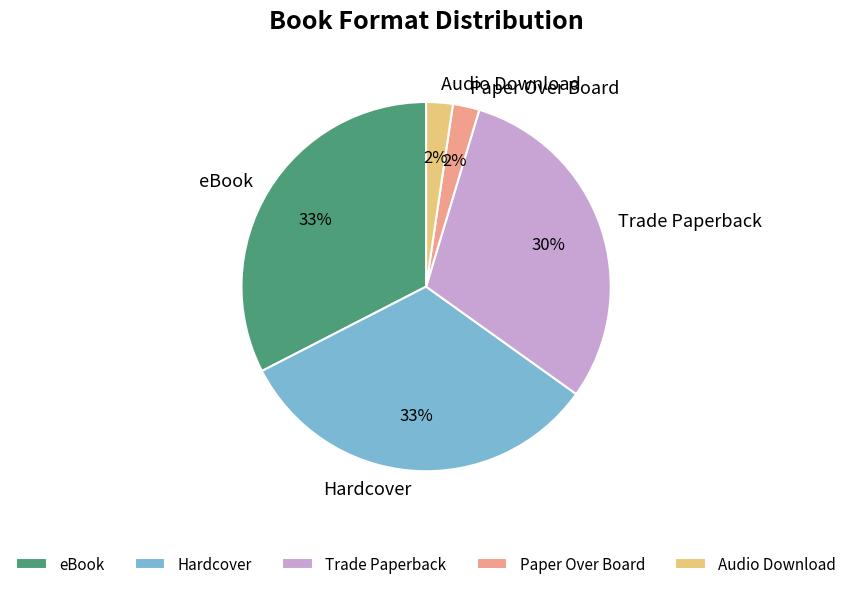

How many slices are in this pie chart?

5